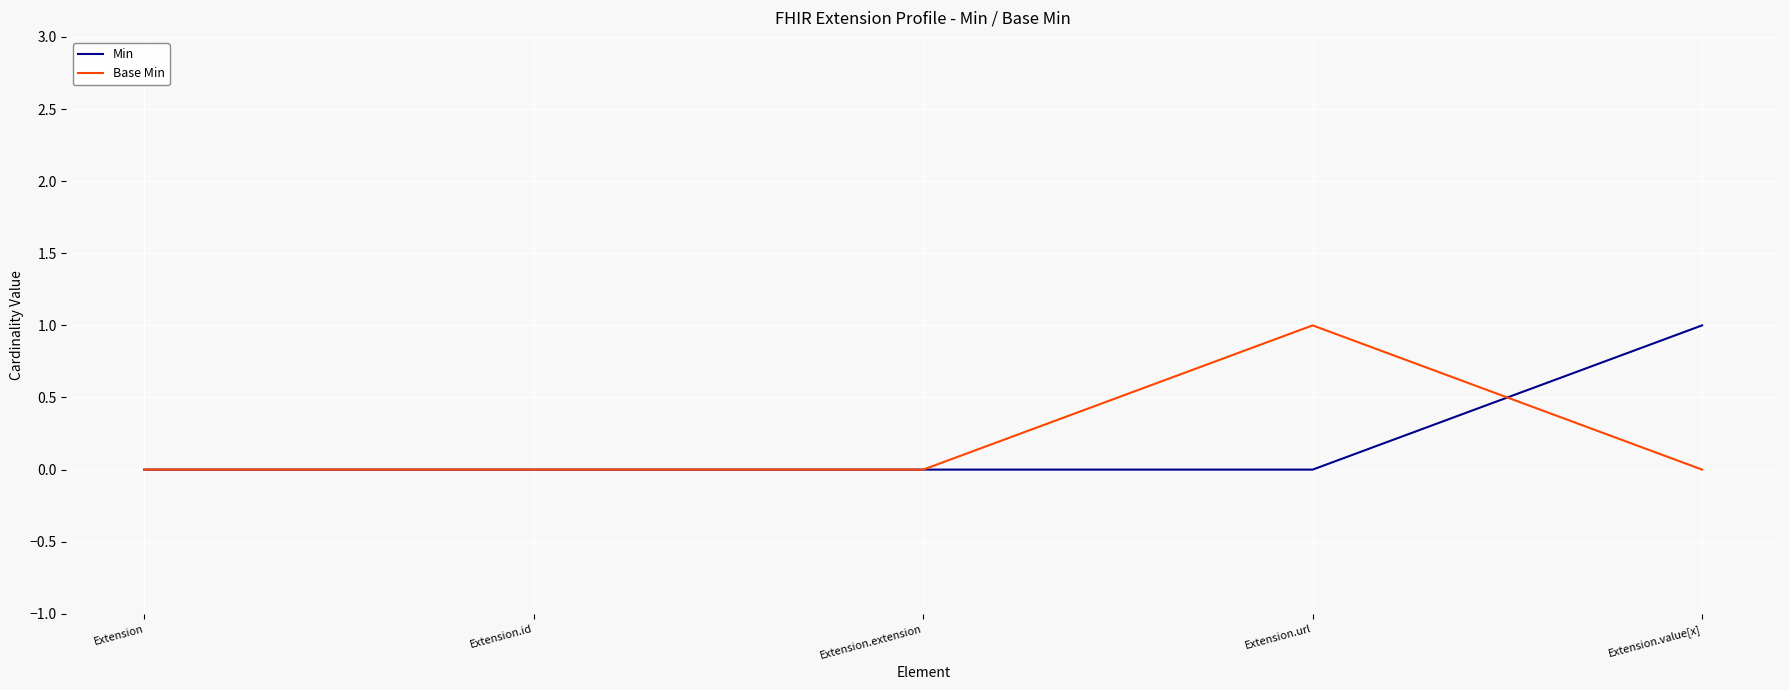

What is the maximum value for Min?

1